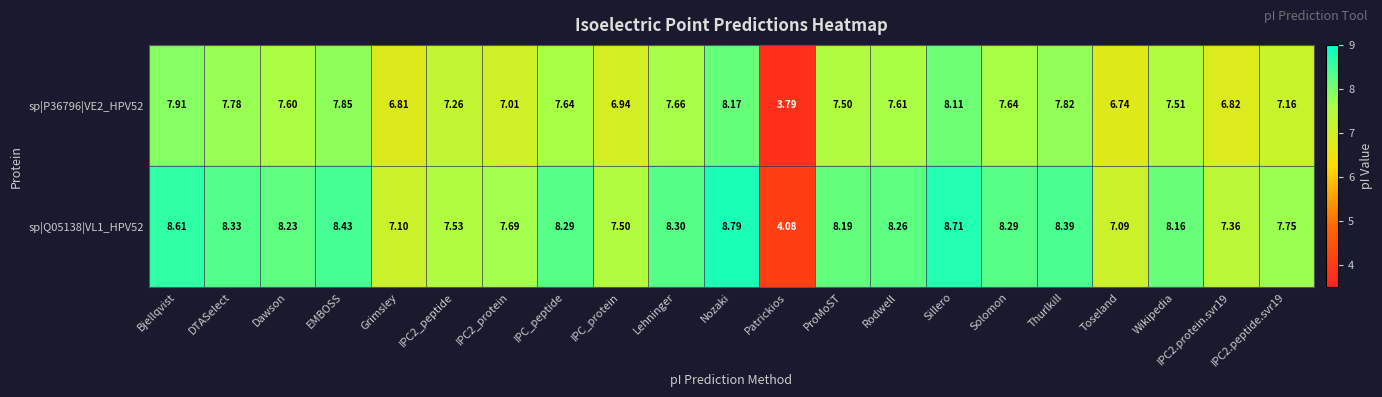

Is the value of sp|P36796|VE2_HPV52 at IPC2_protein greater than the value of sp|Q05138|VL1_HPV52 at IPC_peptide?

No